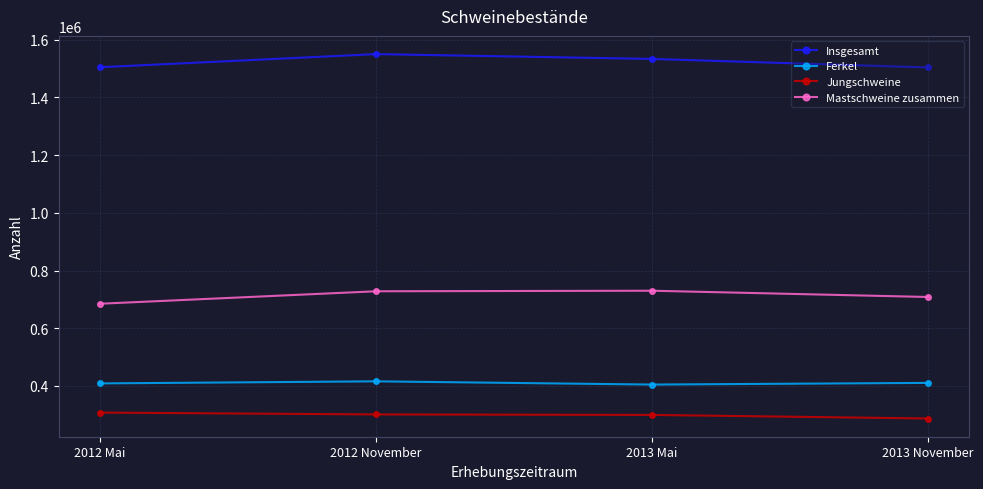

True or false: Jungschweine has a value of 71936 at 2013 November.

False